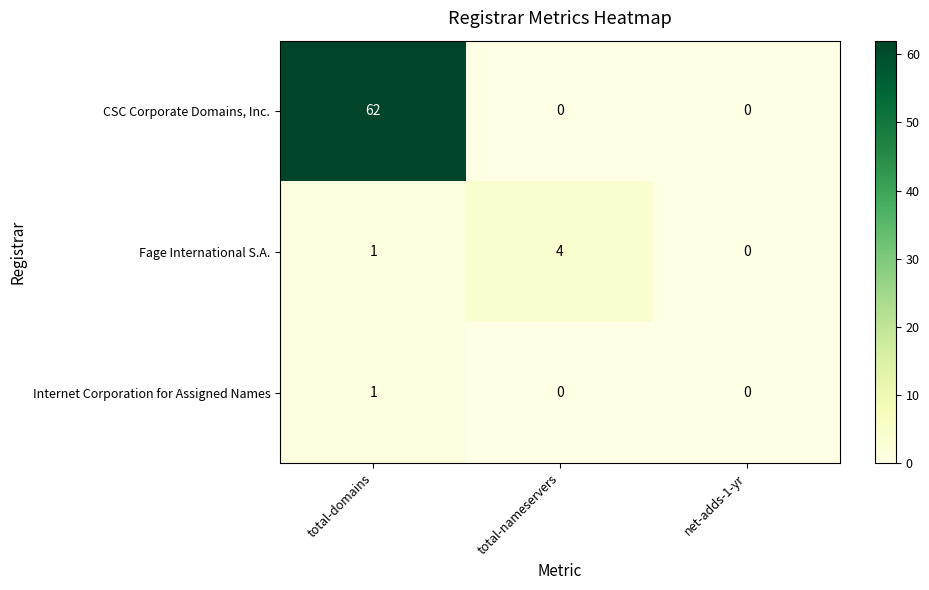

Reading left to right, extract all data points from this chart.

CSC Corporate Domains, Inc.: total-domains=62	total-nameservers=0	net-adds-1-yr=0
Fage International S.A.: total-domains=1	total-nameservers=4	net-adds-1-yr=0
Internet Corporation for Assigned Names: total-domains=1	total-nameservers=0	net-adds-1-yr=0